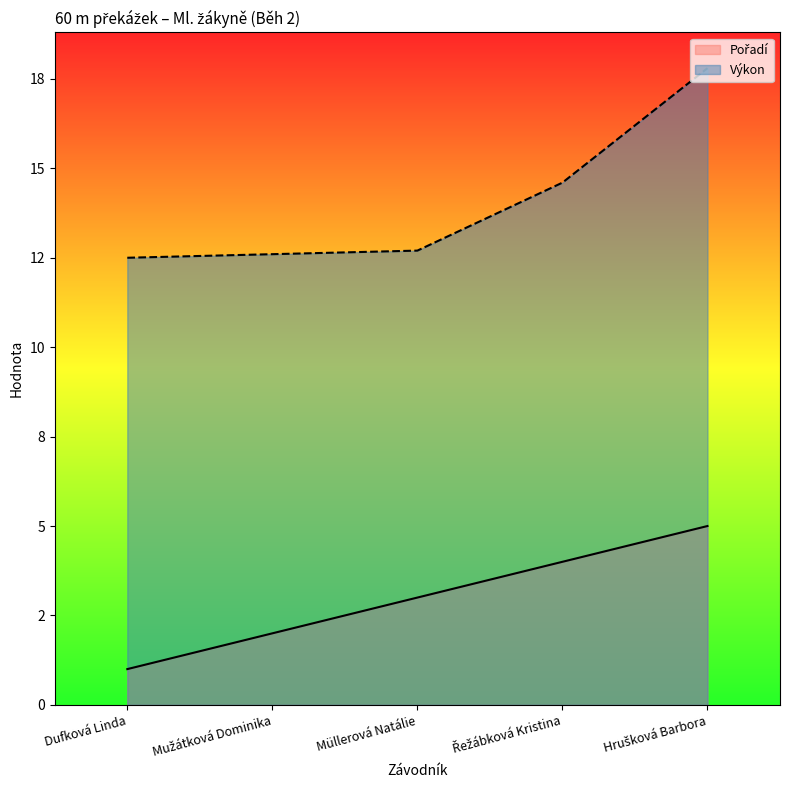

Which series has the largest total across all categories?

Výkon